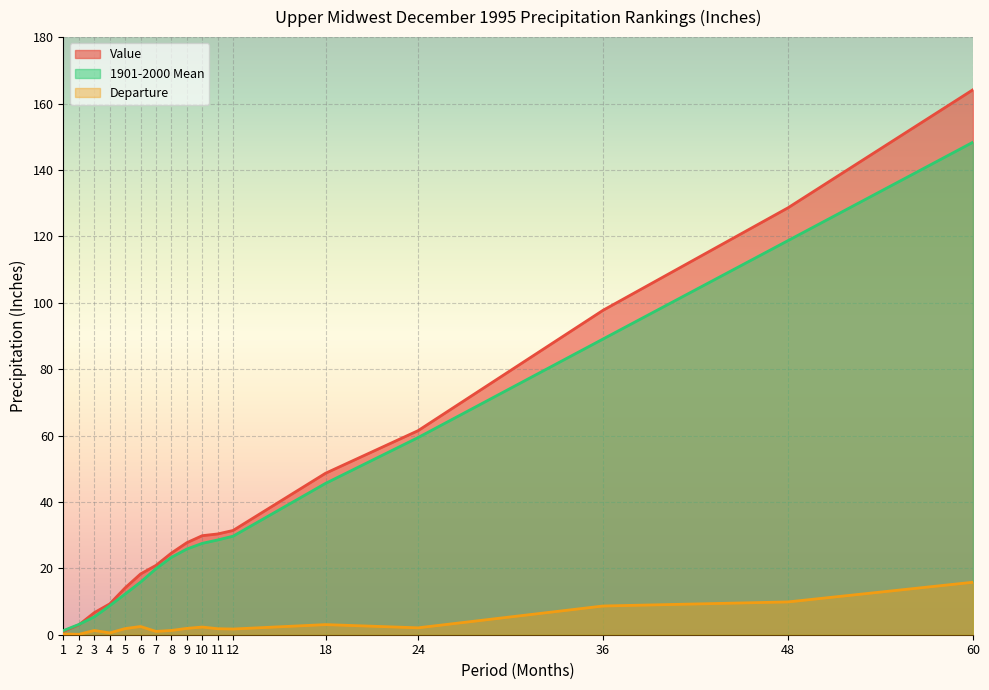

True or false: Departure and 1901-2000 Mean cross at least once.

False